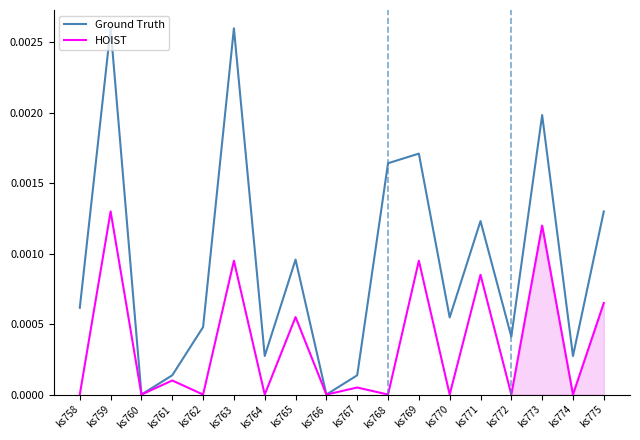

True or false: Ground Truth and HOIST intersect in this chart.

False